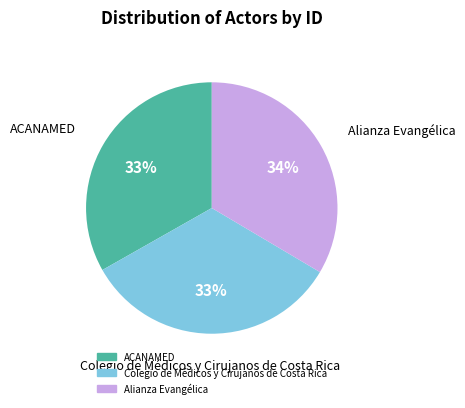

Approximately how many times larger is the value at Alianza Evangélica compared to ACANAMED?

1.0